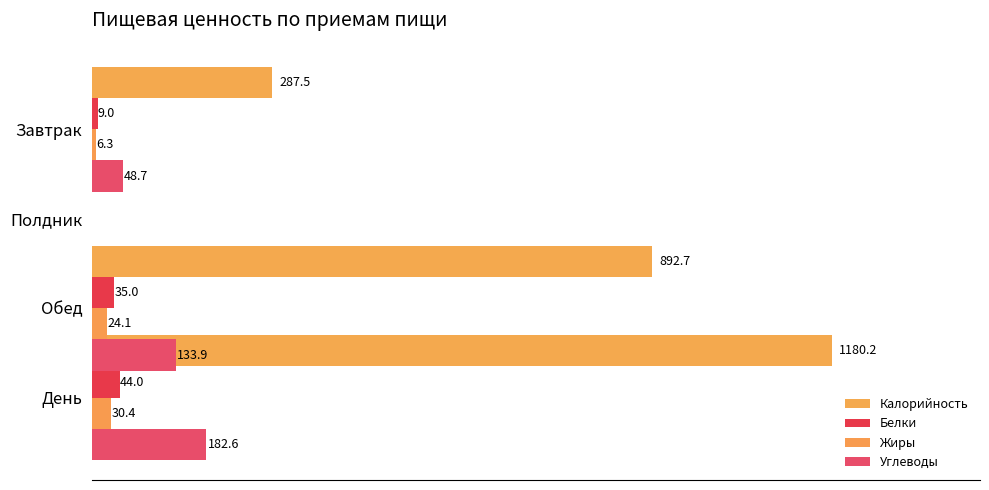

Between 200 and 600, which series saw the biggest shift?

Калорийность